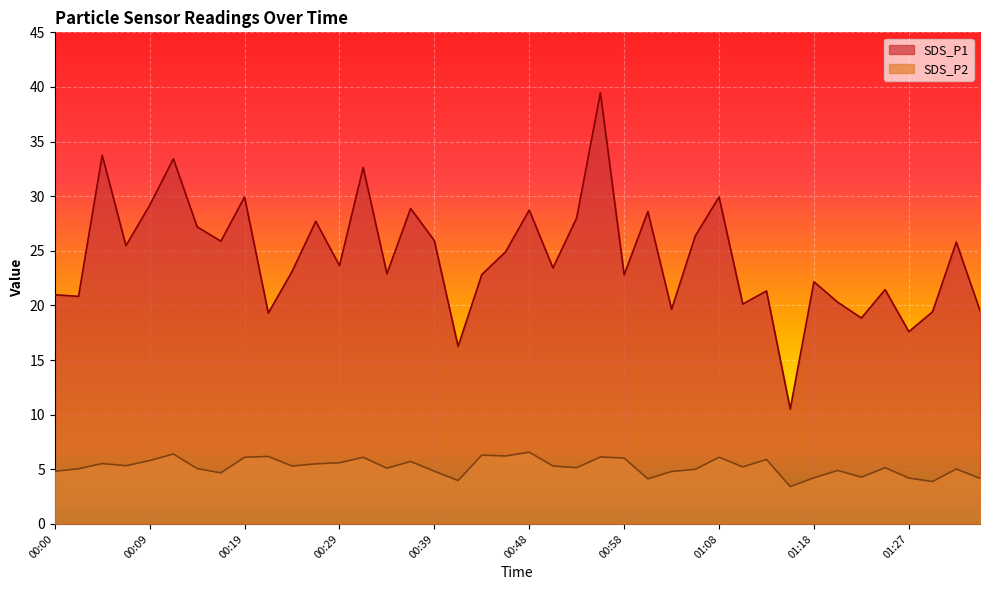

True or false: SDS_P2 and SDS_P1 cross at least once.

False